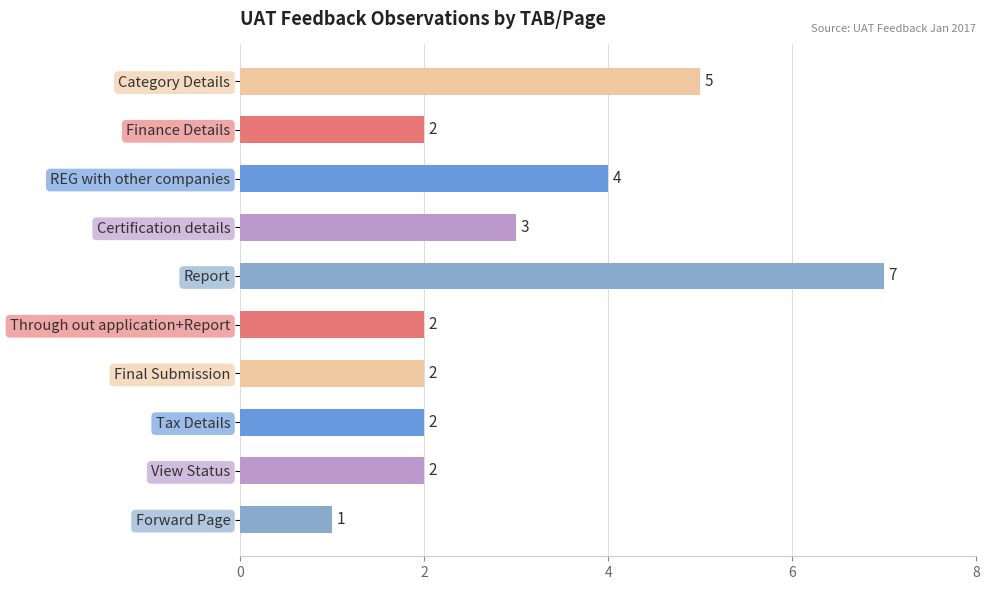

How many data points are less than 2?

1